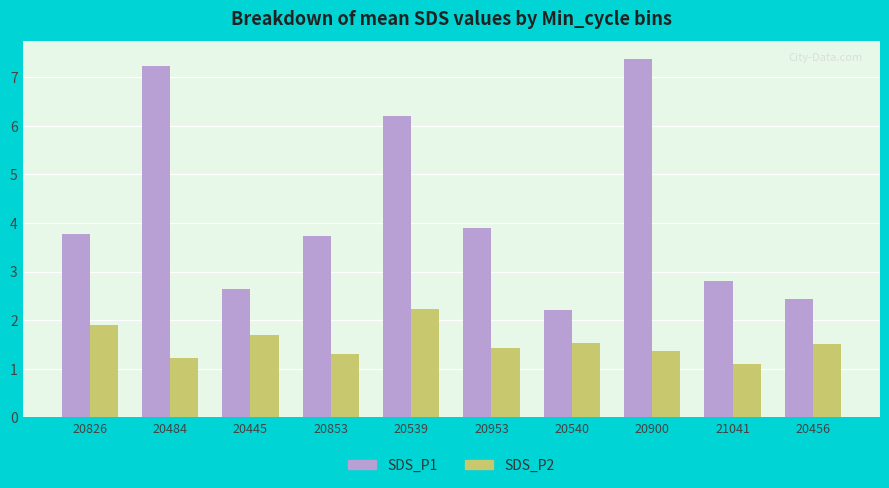

Is the value of SDS_P1 at 20900 greater than the value of SDS_P2 at 20484?

Yes